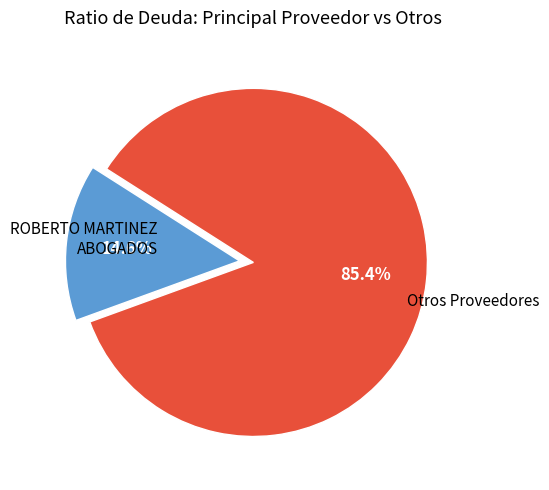

To the nearest percent, what percentage of the pie is ROBERTO MARTINEZ ABOGADOS?

85%